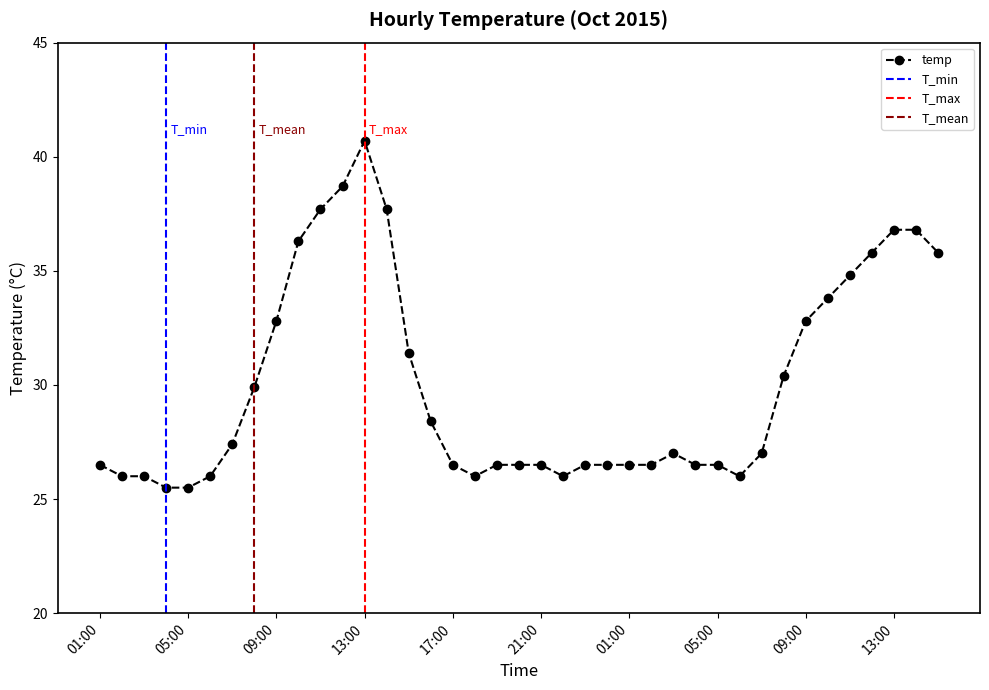

Rank the categories by value from lowest to highest.

04:00, 05:00, 02:00, 03:00, 06:00, 18:00, 22:00, 06:00, 01:00, 17:00, 19:00, 20:00, 21:00, 23:00, 00:00, 01:00, 02:00, 04:00, 05:00, 03:00, 07:00, 07:00, 16:00, 08:00, 08:00, 15:00, 09:00, 09:00, 10:00, 11:00, 12:00, 15:00, 10:00, 13:00, 14:00, 11:00, 14:00, 12:00, 13:00